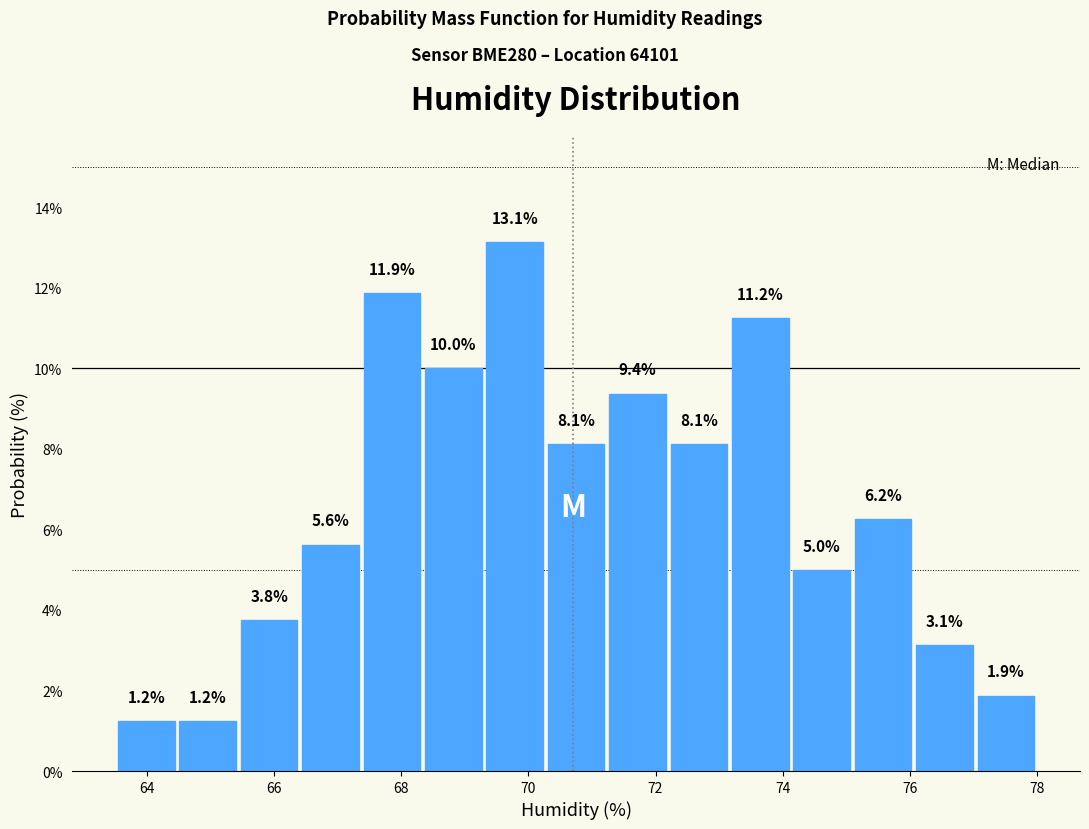

Reading left to right, transcribe this chart: for each bar, give the range it covers on the x-axis and its height. The bar edges are not printed on the chart, so give them approximately, as read against the axis.

63.6 to 64.4: 1.2
64.4 to 65.4: 1.2
65.4 to 66.4: 3.8
66.4 to 67.4: 5.6
67.4 to 68.4: 11.9
68.4 to 69.4: 10.0
69.4 to 70.2: 13.1
70.2 to 71.2: 8.1
71.2 to 72.2: 9.4
72.2 to 73.2: 8.1
73.2 to 74.2: 11.2
74.2 to 75.2: 5.0
75.2 to 76.0: 6.2
76.0 to 77.0: 3.1
77.0 to 78.0: 1.9